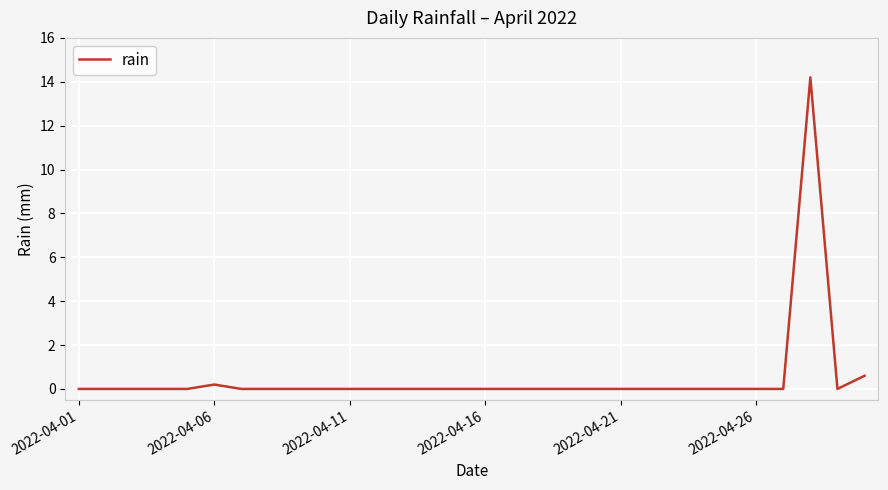

What is the difference between the maximum and minimum values?

14.2